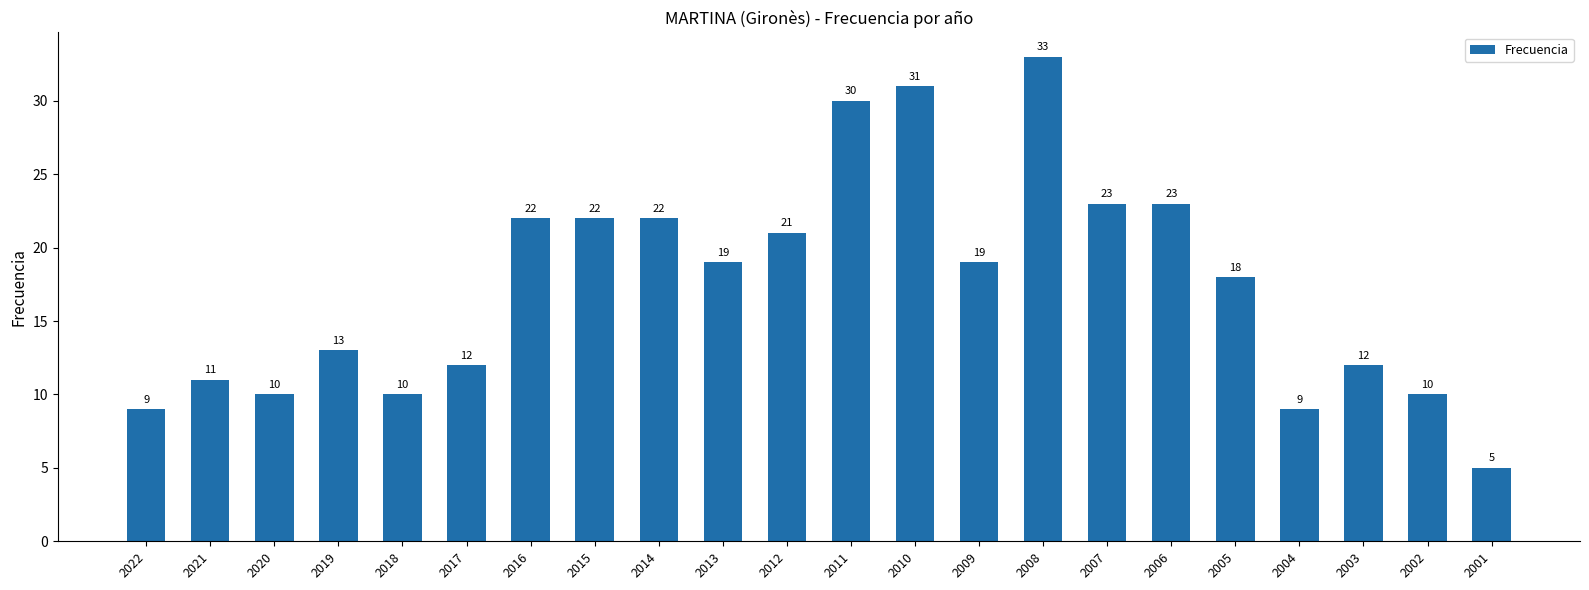

The chart shows a value of 17 at 2003. True or false?

False